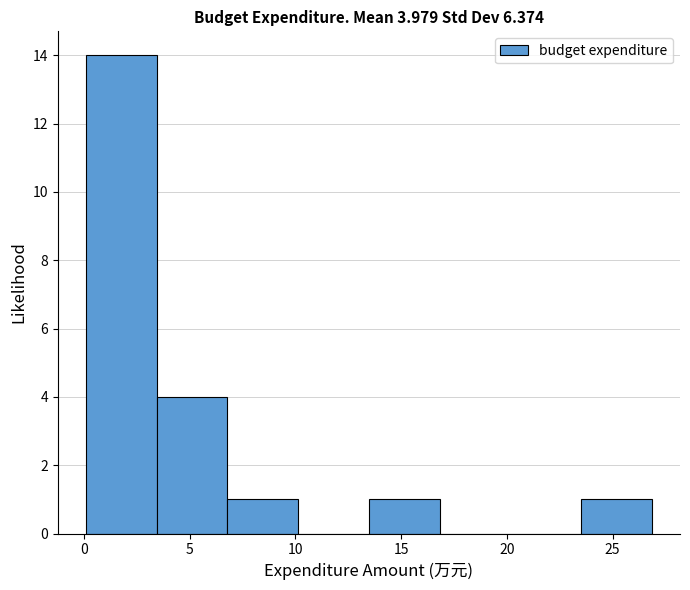

Which range on the x-axis has the tallest bar?

0.0 to 3.5